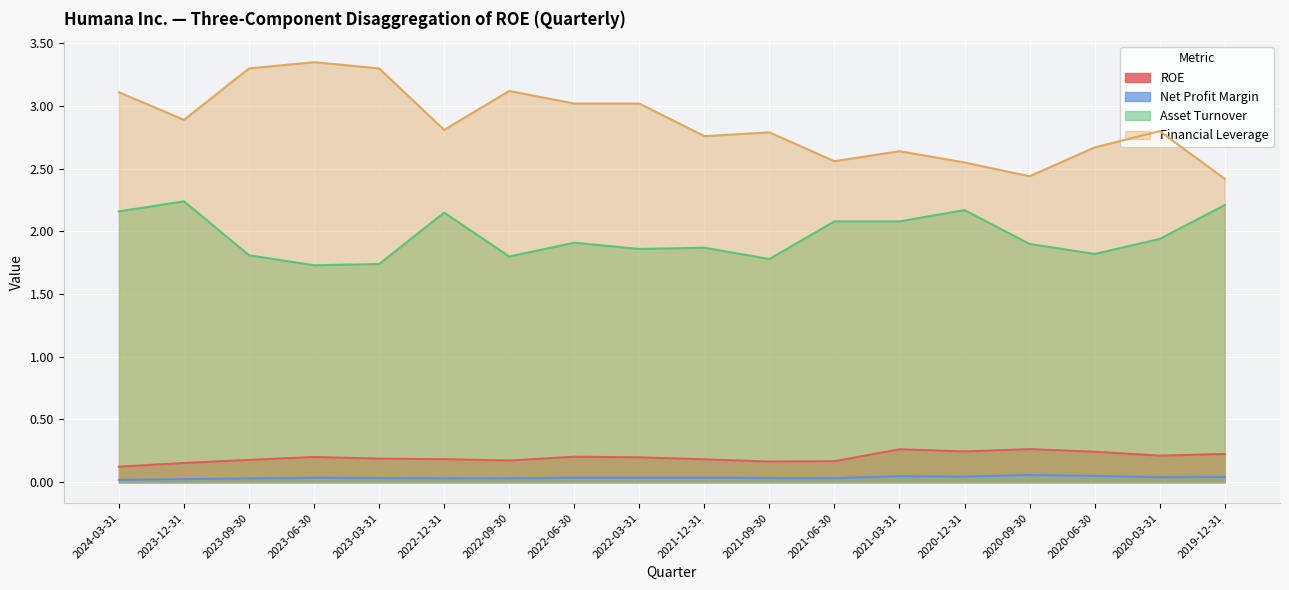

What is the label of the 13th point from the left?

2021-03-31